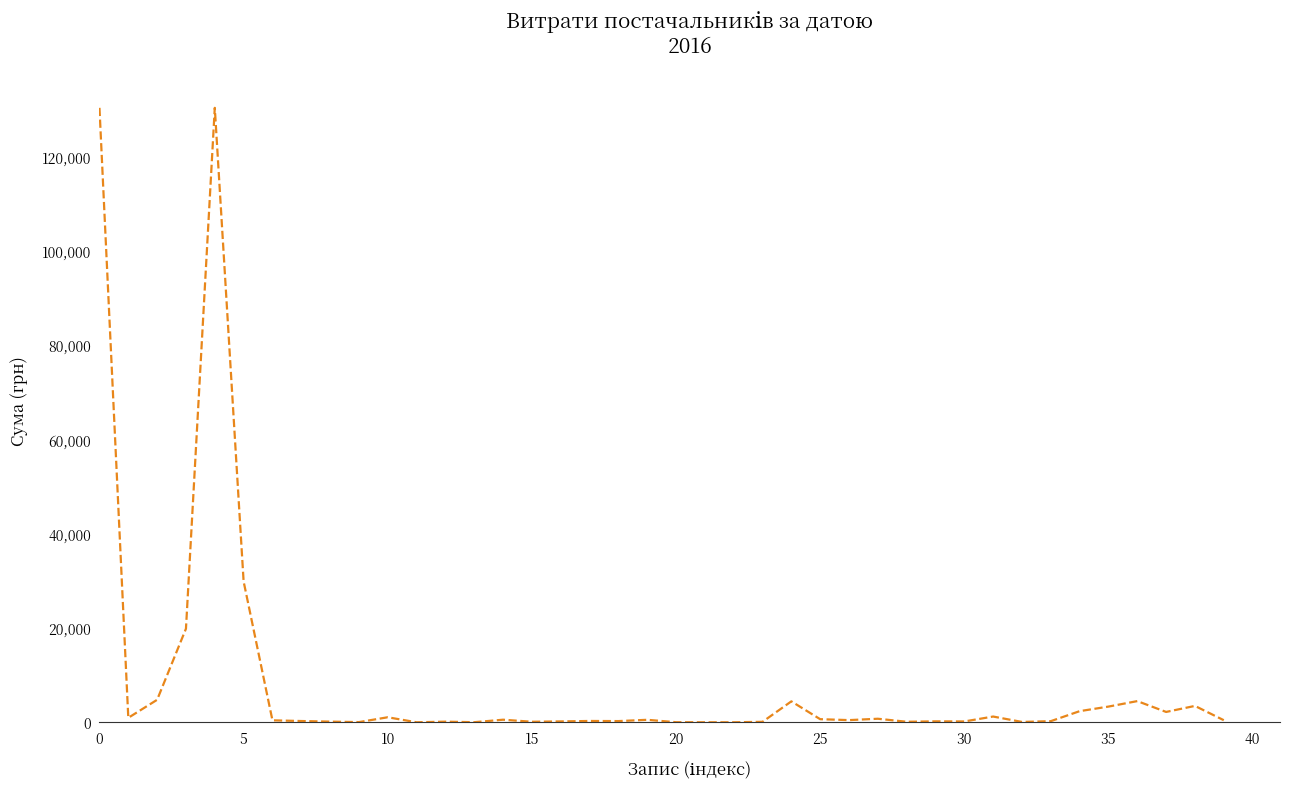

What is the difference between the maximum and minimum values?

130320.0